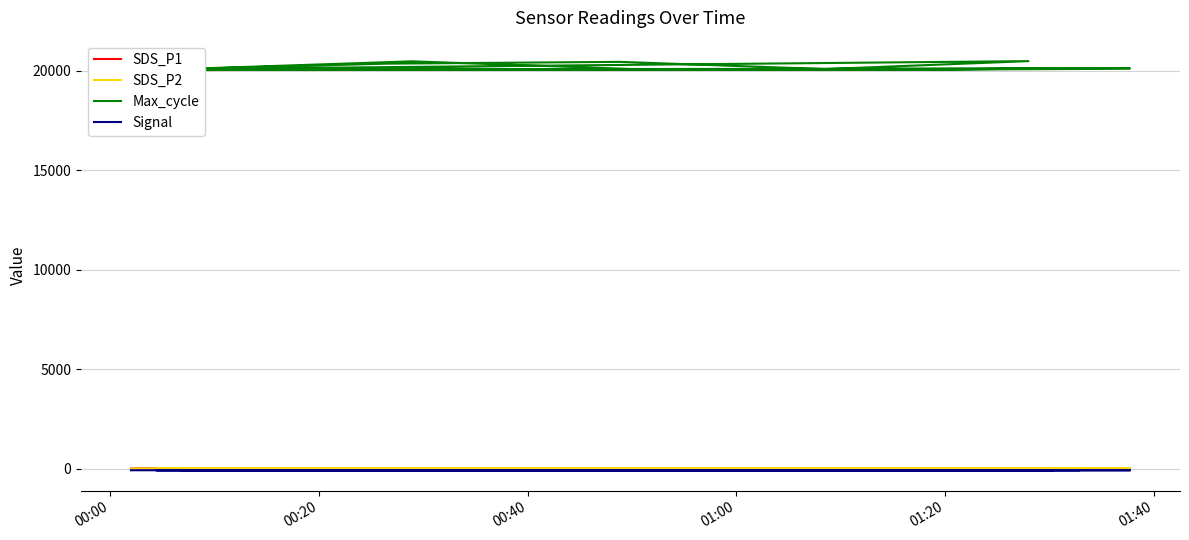

True or false: Max_cycle and Signal cross at least once.

False